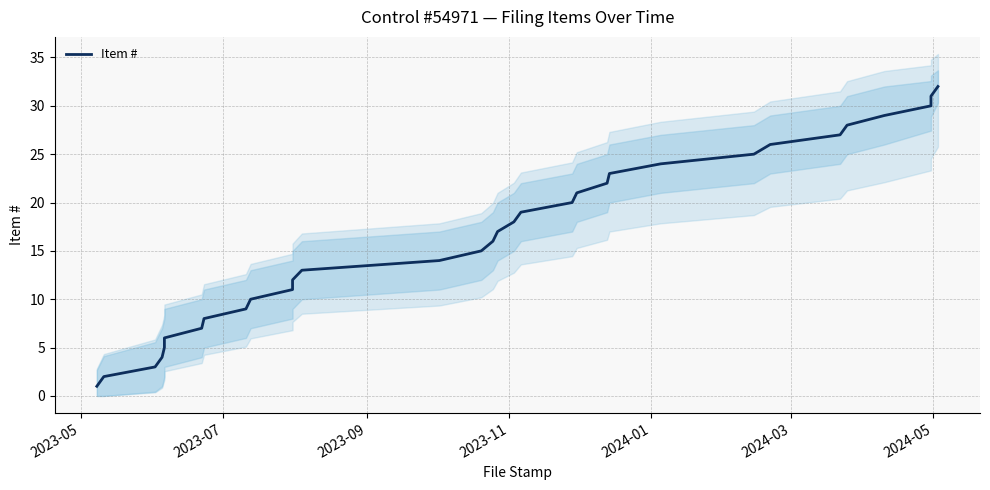

How many data points does each series have?

32